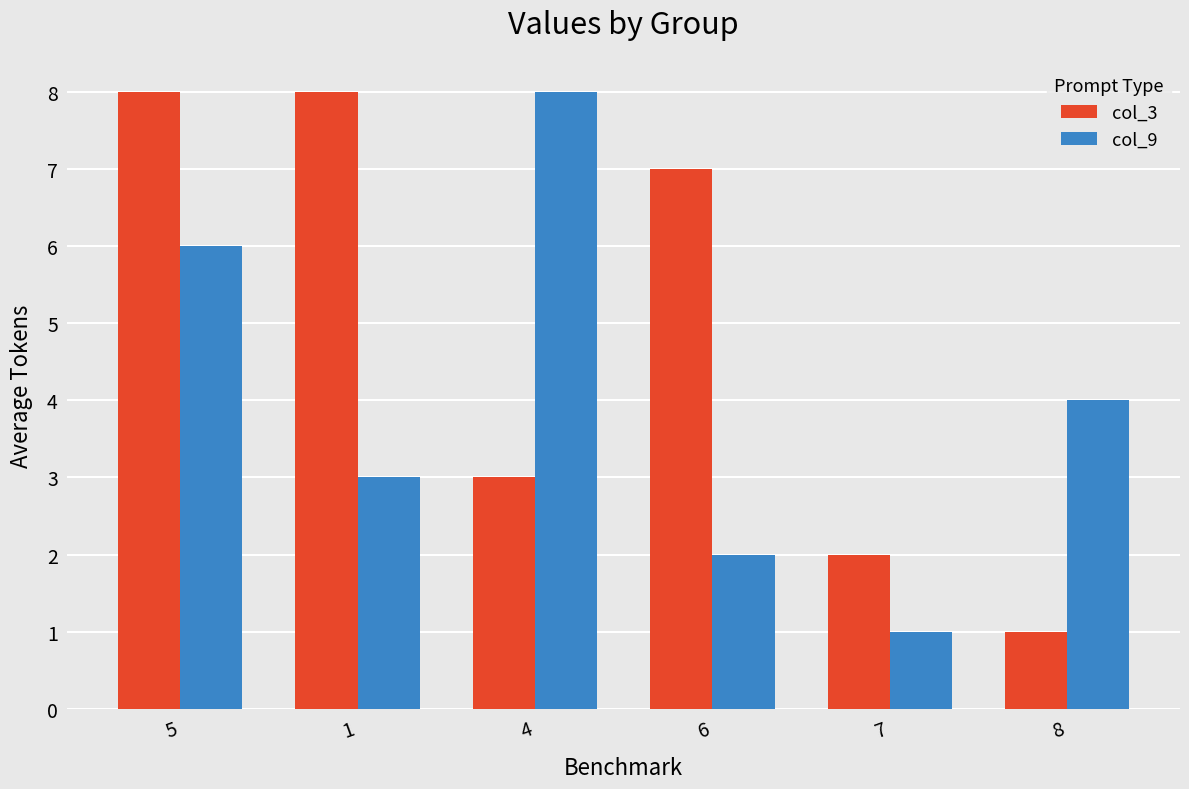

What is the highest value of the col_9 series?

8